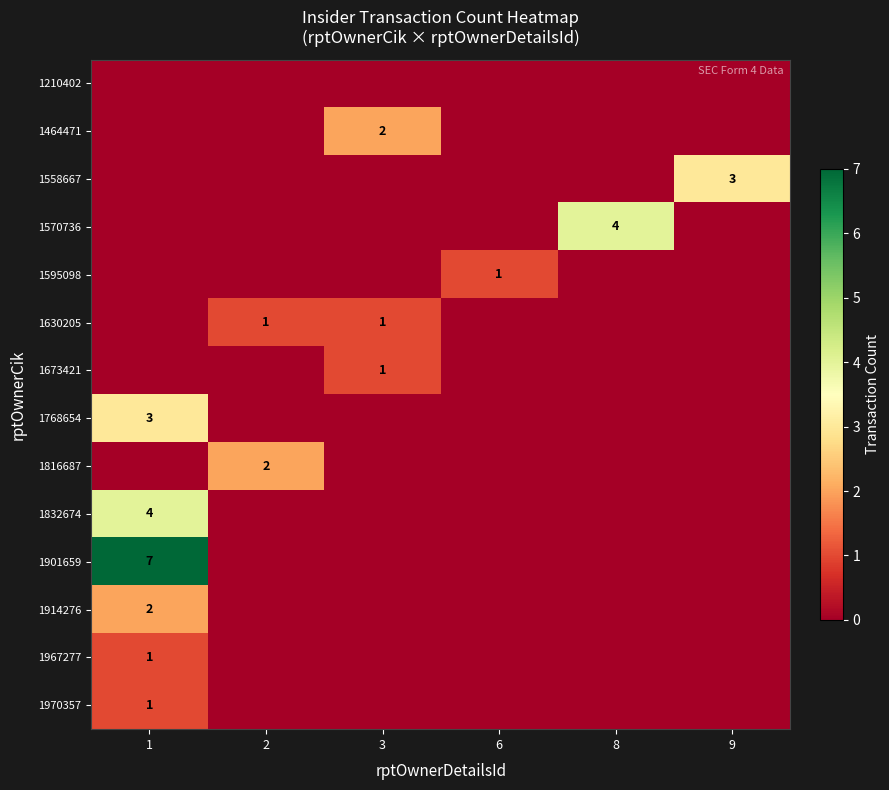

What is the maximum value shown in the chart?

7